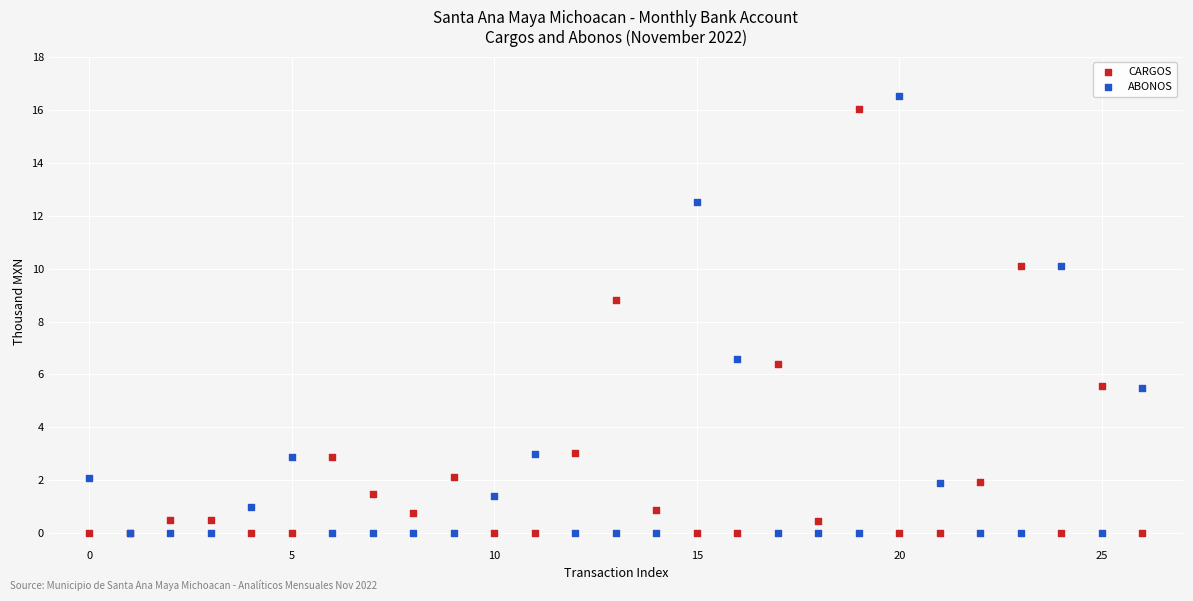

What are all the series names shown in the legend?

CARGOS, ABONOS